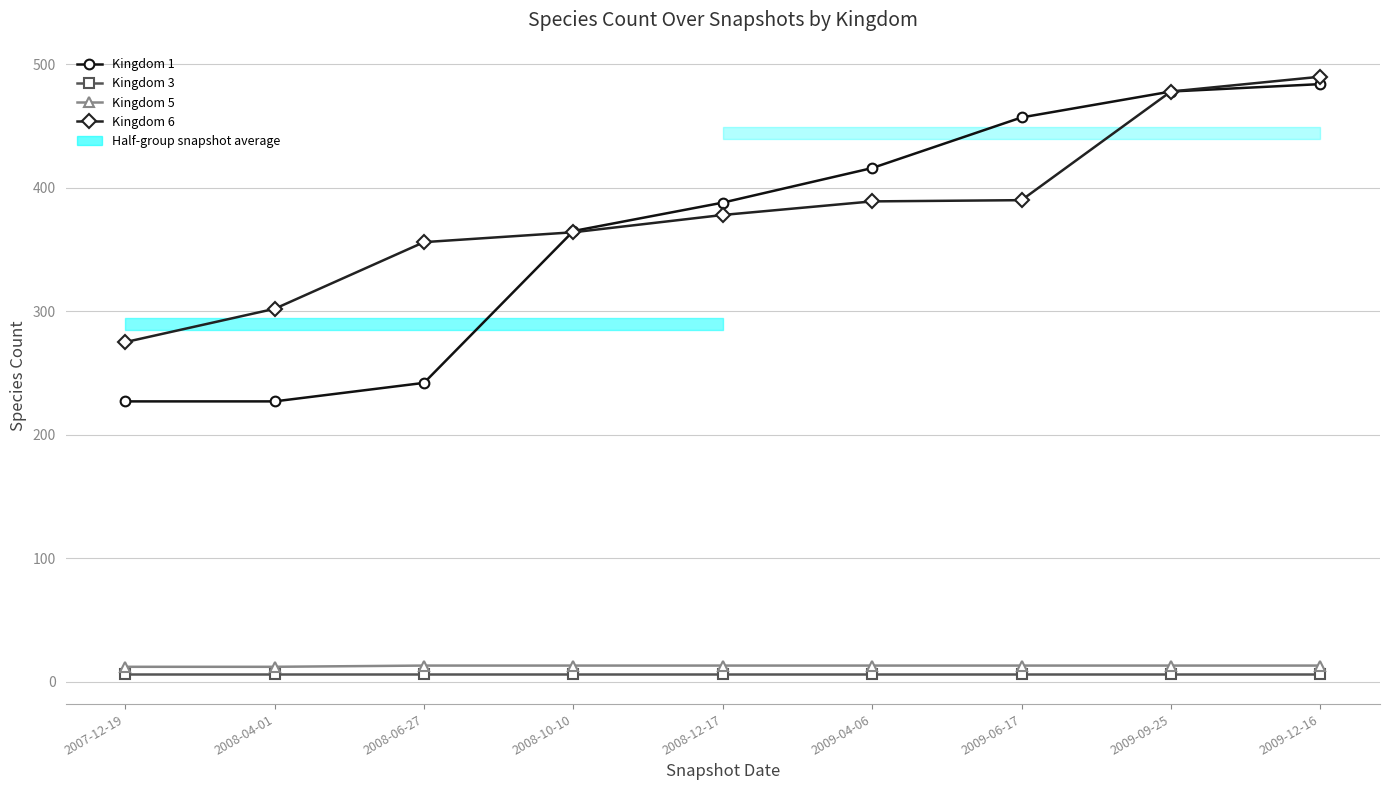

Count the number of data series in this chart.

4